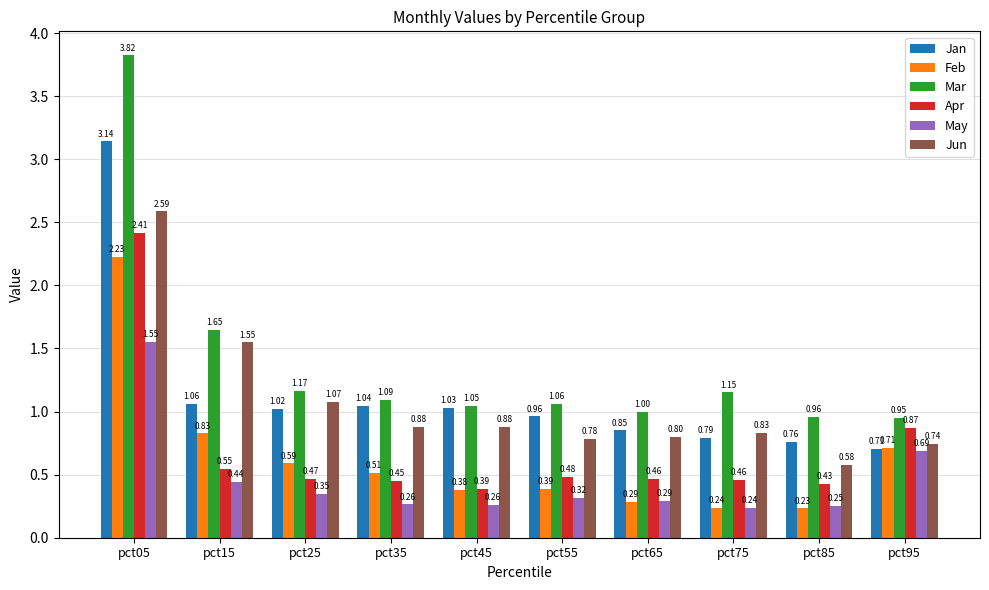

How many bars are there in total?

60